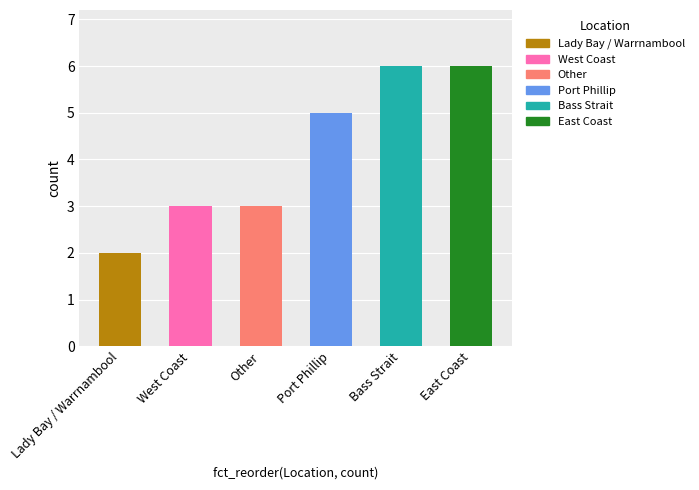

How many bars are there in total?

6